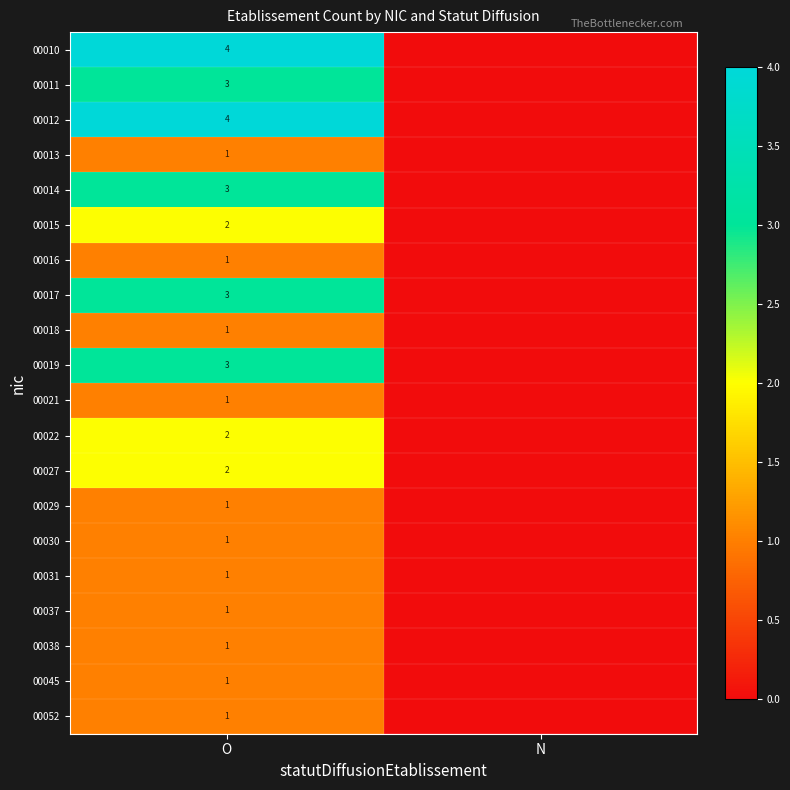

True or false: 00021 has a value of 2 at O.

False